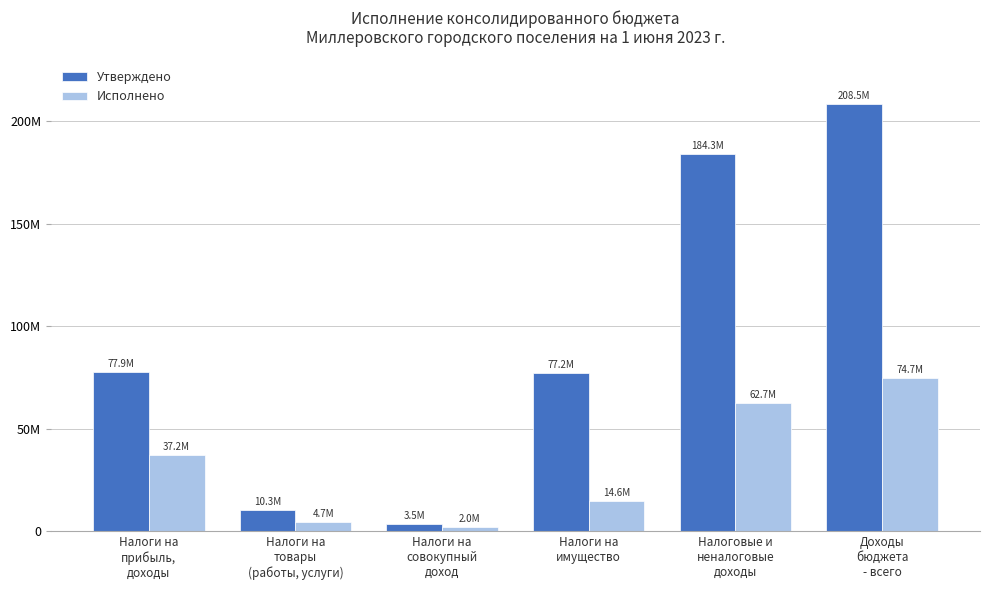

What is the total value across all series at Налоги на
прибыль,
доходы?

115096241.3